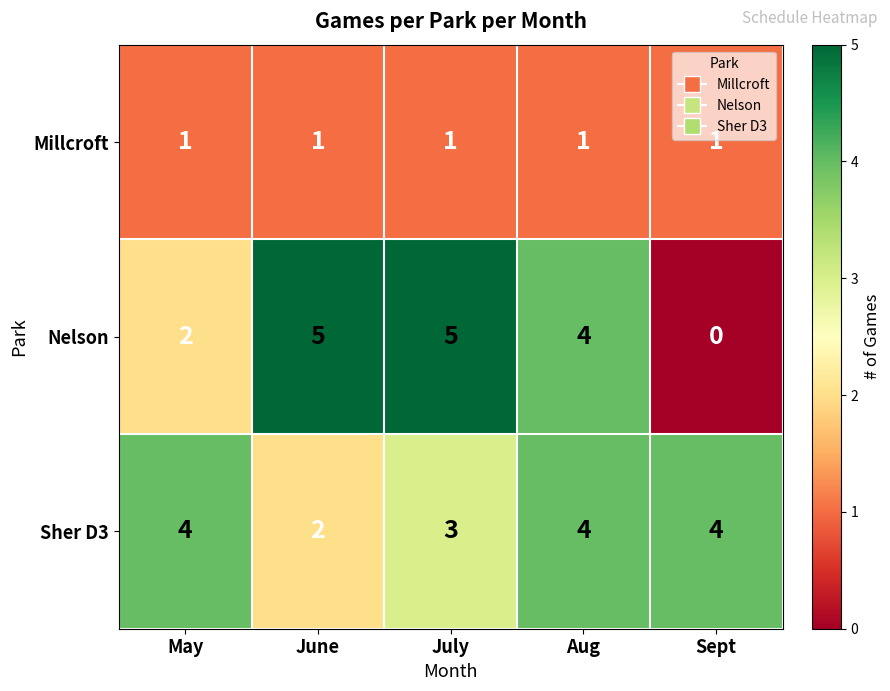

Which series changed the most between June and July?

Sher D3